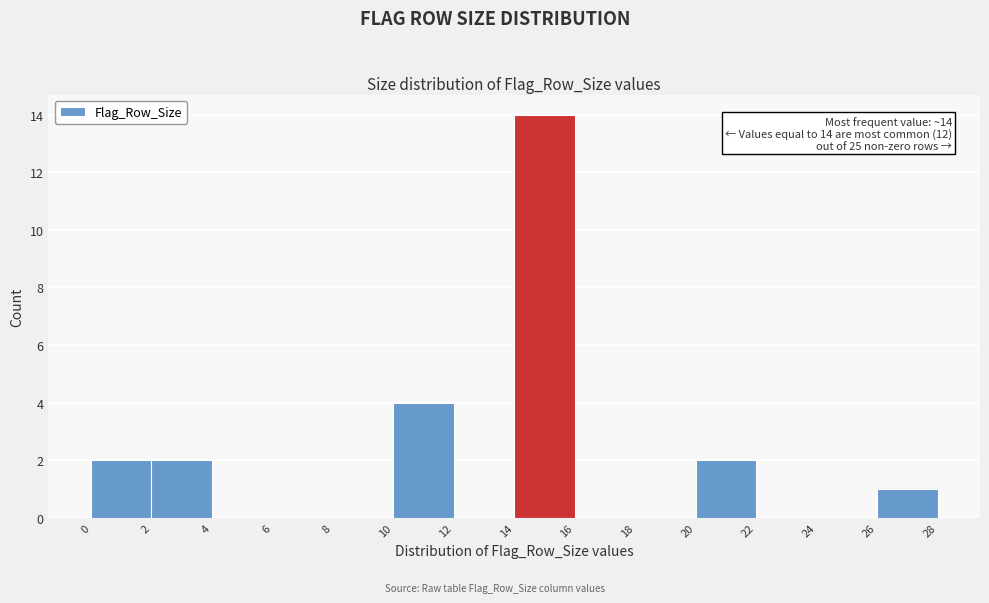

Which range on the x-axis has the tallest bar?

14 to 16